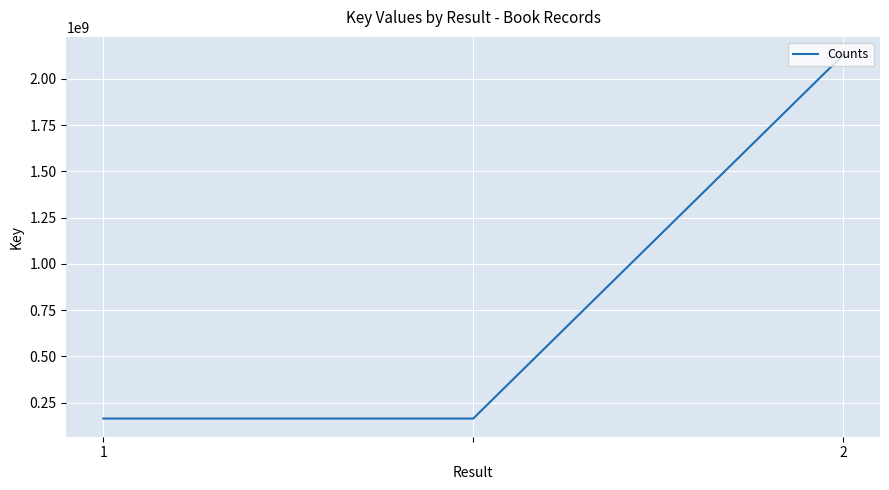

What is the minimum value shown in the chart?

164075820